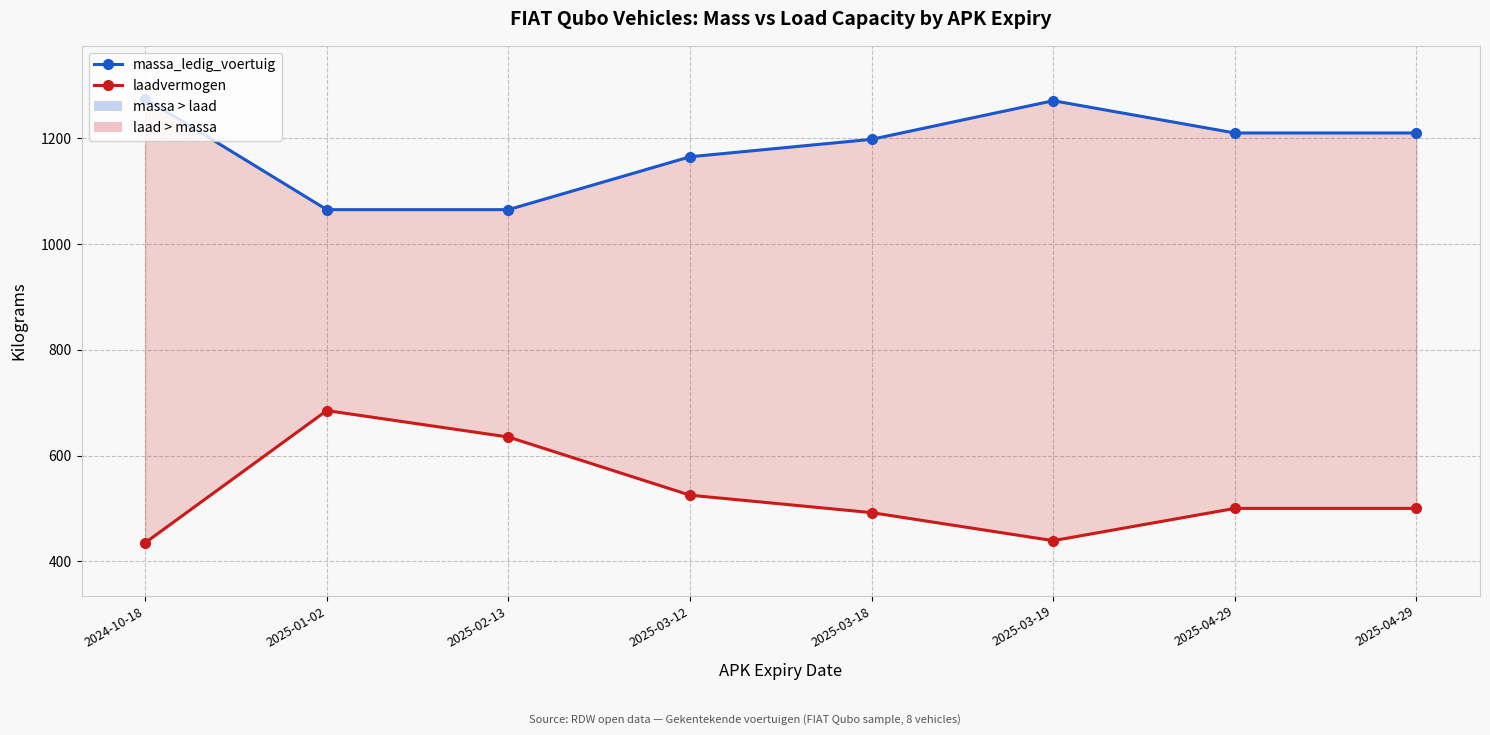

Where is the first local maximum for massa_ledig_voertuig?

2025-03-19